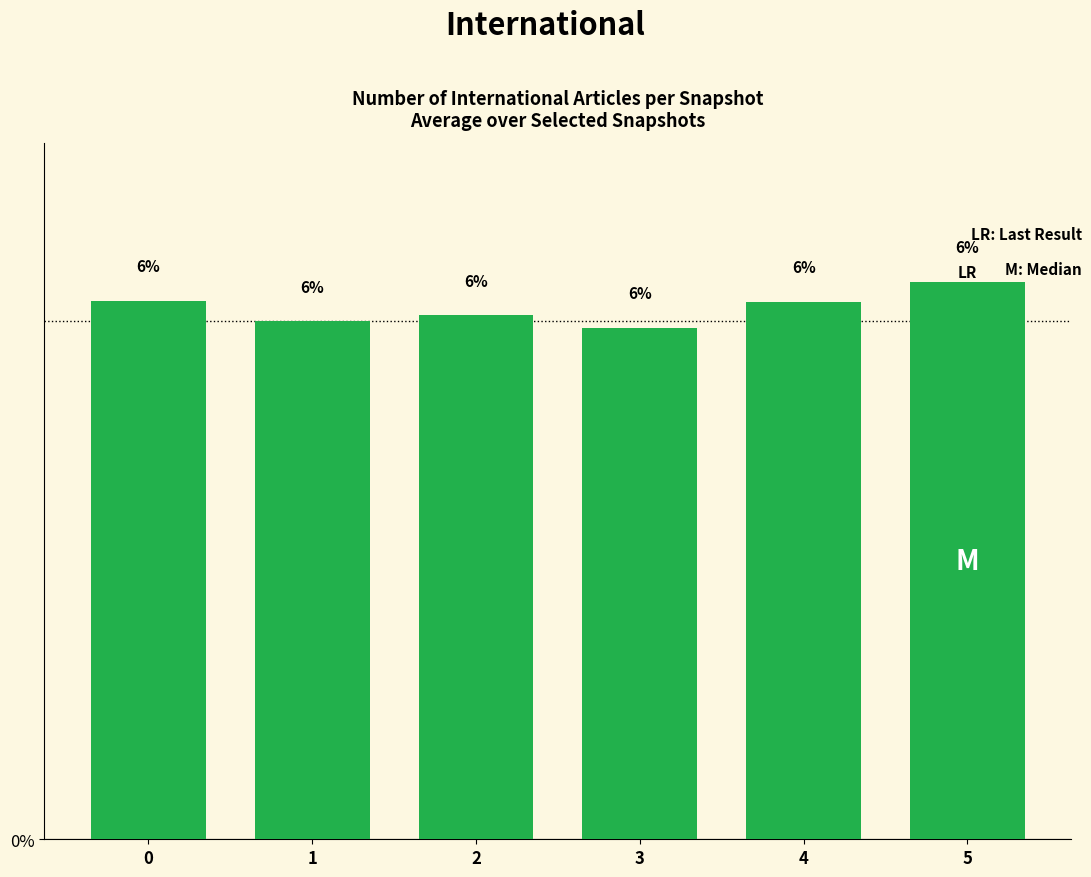

How many values are below 6?

3